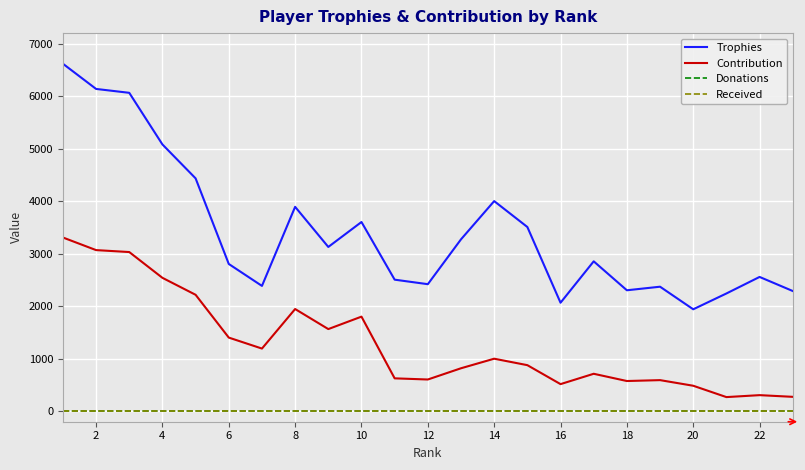

Does the chart display data point markers on the line(s)?

No